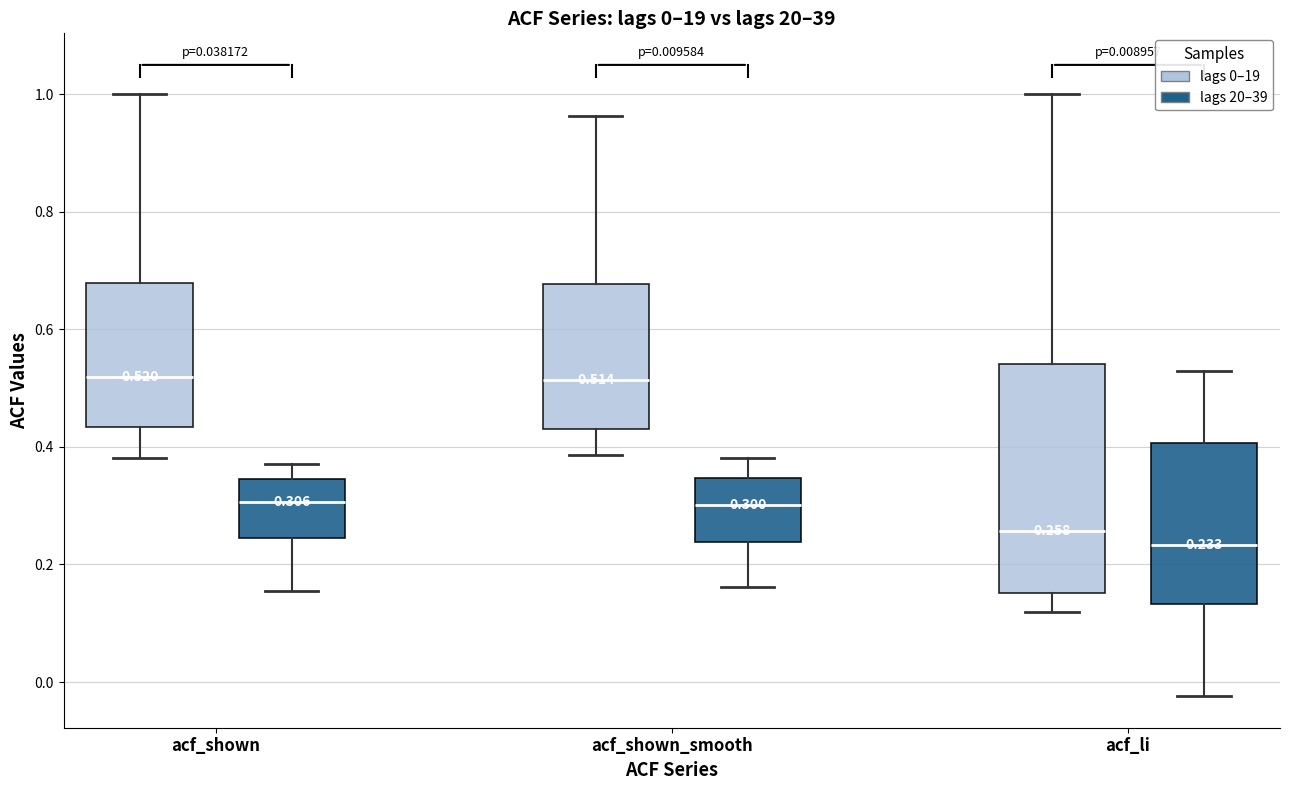

Comparing the boxes themselves (not the whiskers), which one is the tallest?

acf_li (lags 0–19)